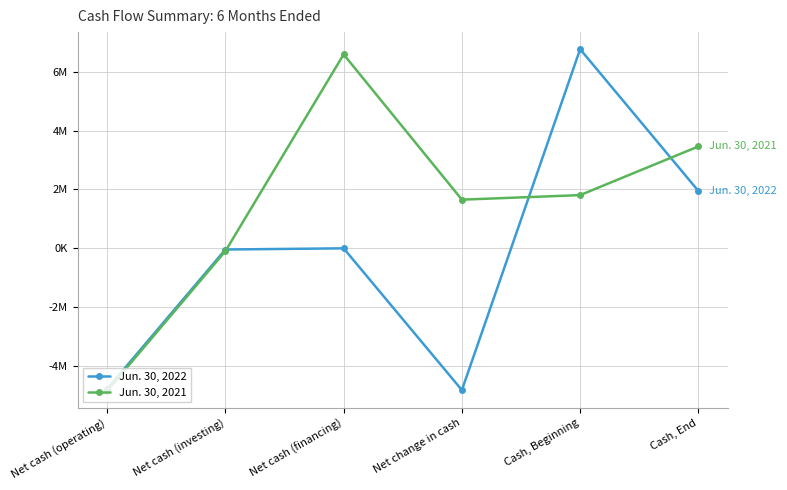

Does the chart have visible grid lines?

Yes